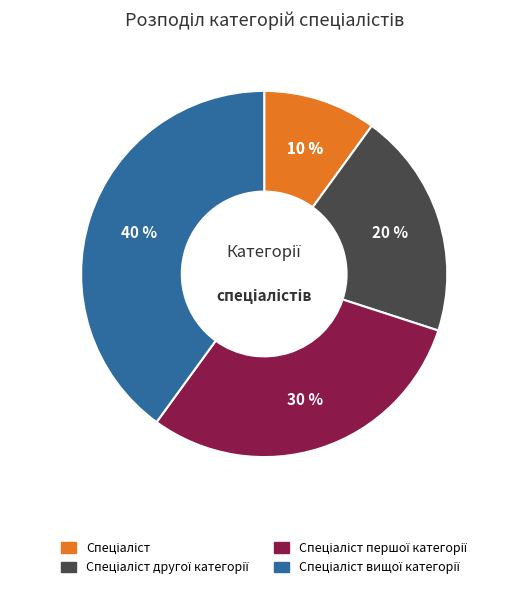

What is the total percentage of Спеціаліст першої категорії and Спеціаліст?

40.0%